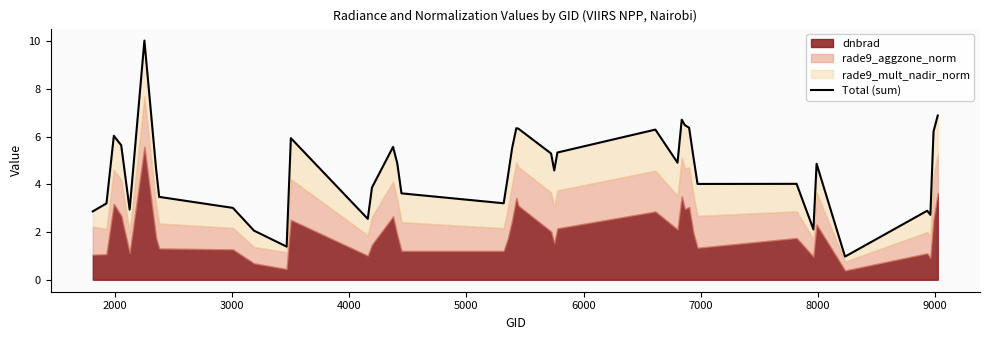

What is the value of the 22nd point from the left?

6.3